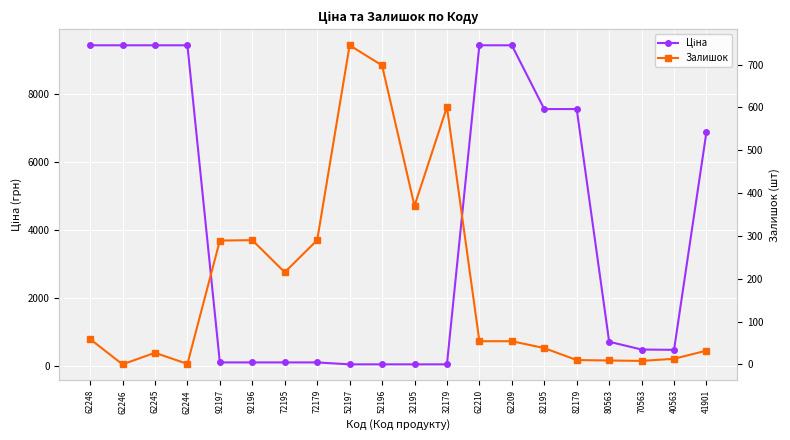

How many intersections are there between Залишок and Ціна?

2